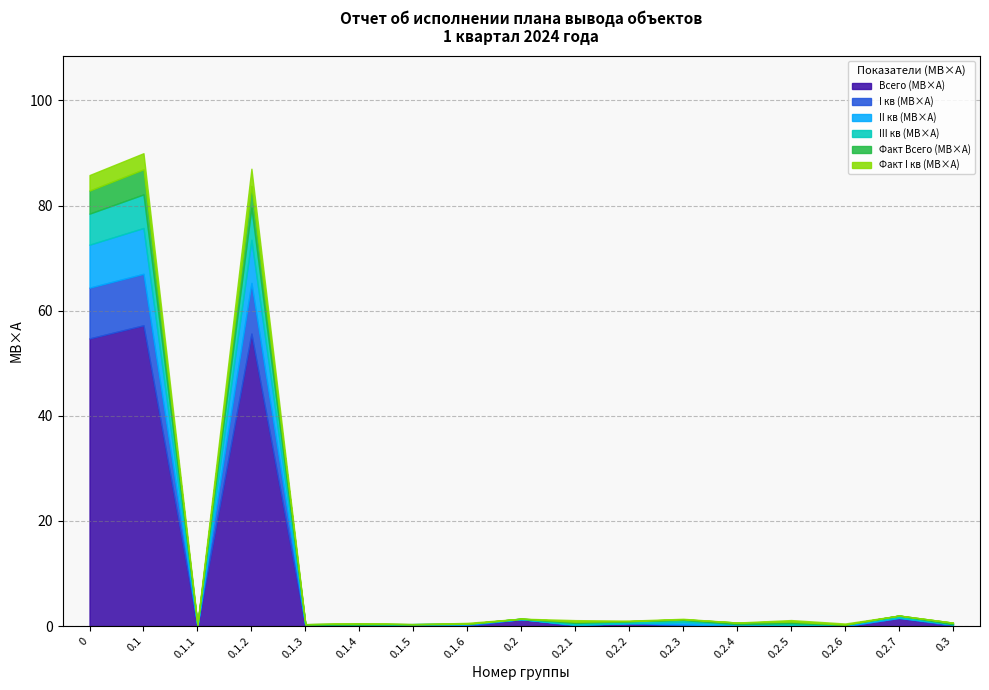

Does the chart display data point markers on the line(s)?

No